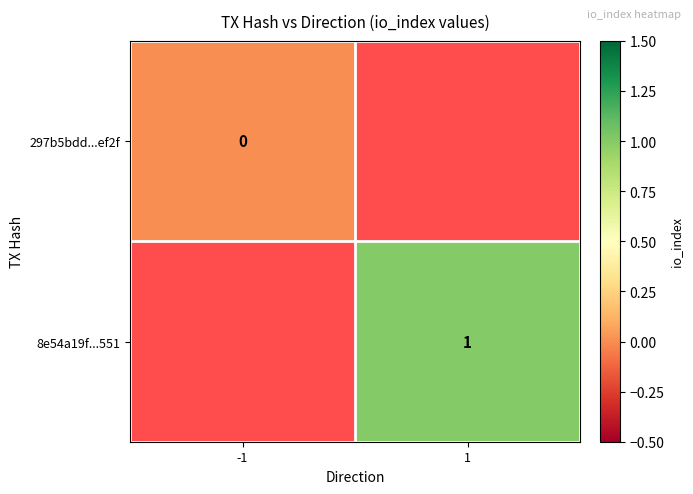

True or false: 8e54a19f...551 has a value of 1 at 1.

True